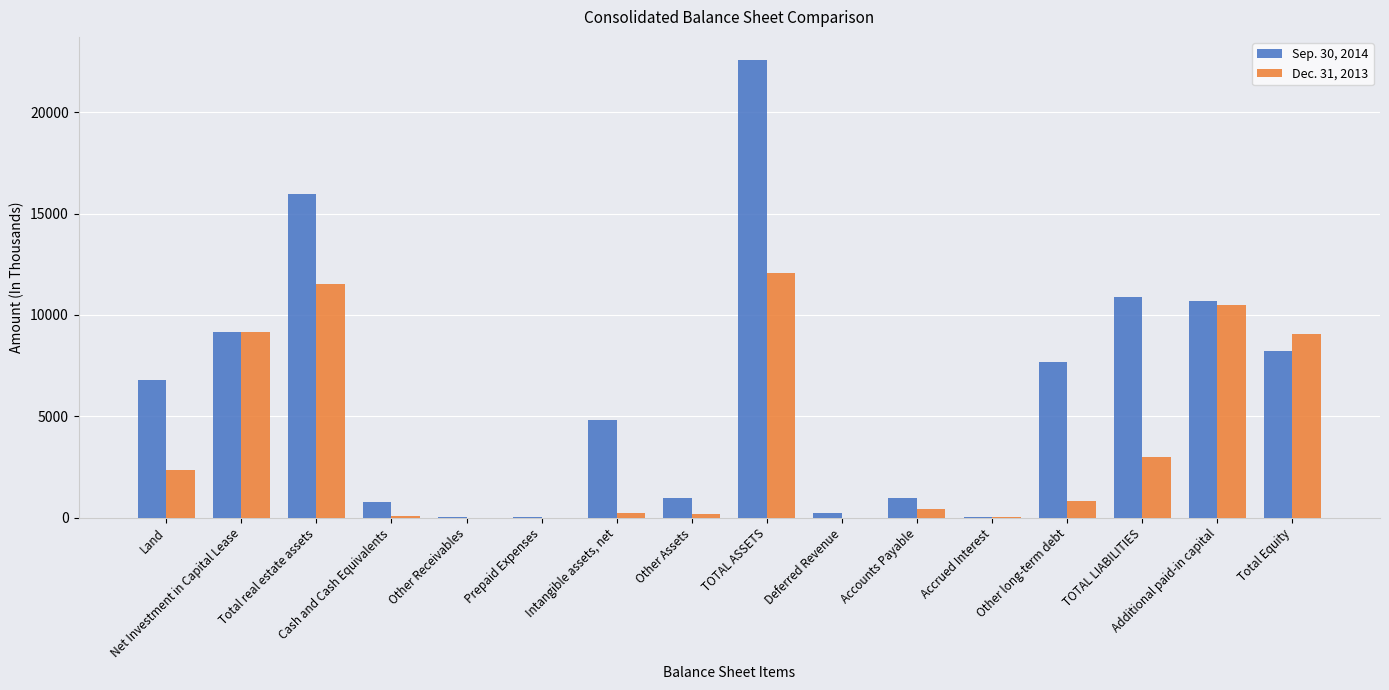

Which series has the largest range (max minus min)?

Sep. 30, 2014